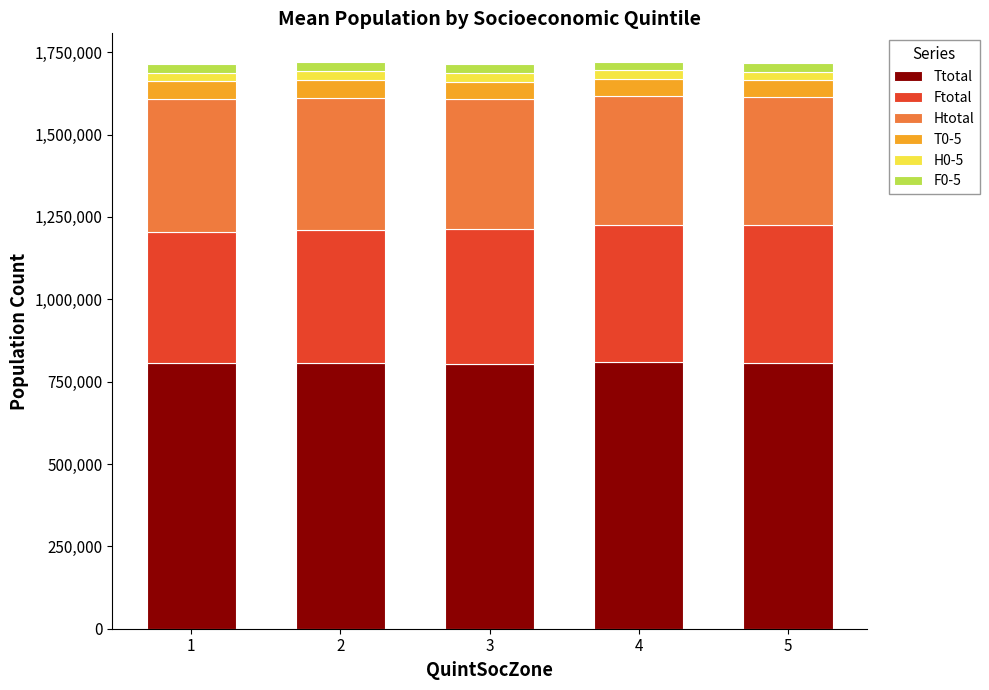

How many bars are there in total?

5